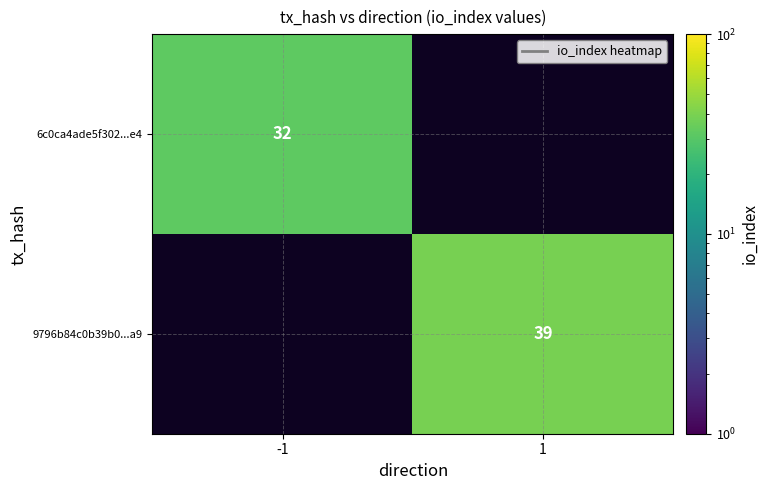

Is it true that 9796b84c0b39b0...a9 equals 69 at 1?

False